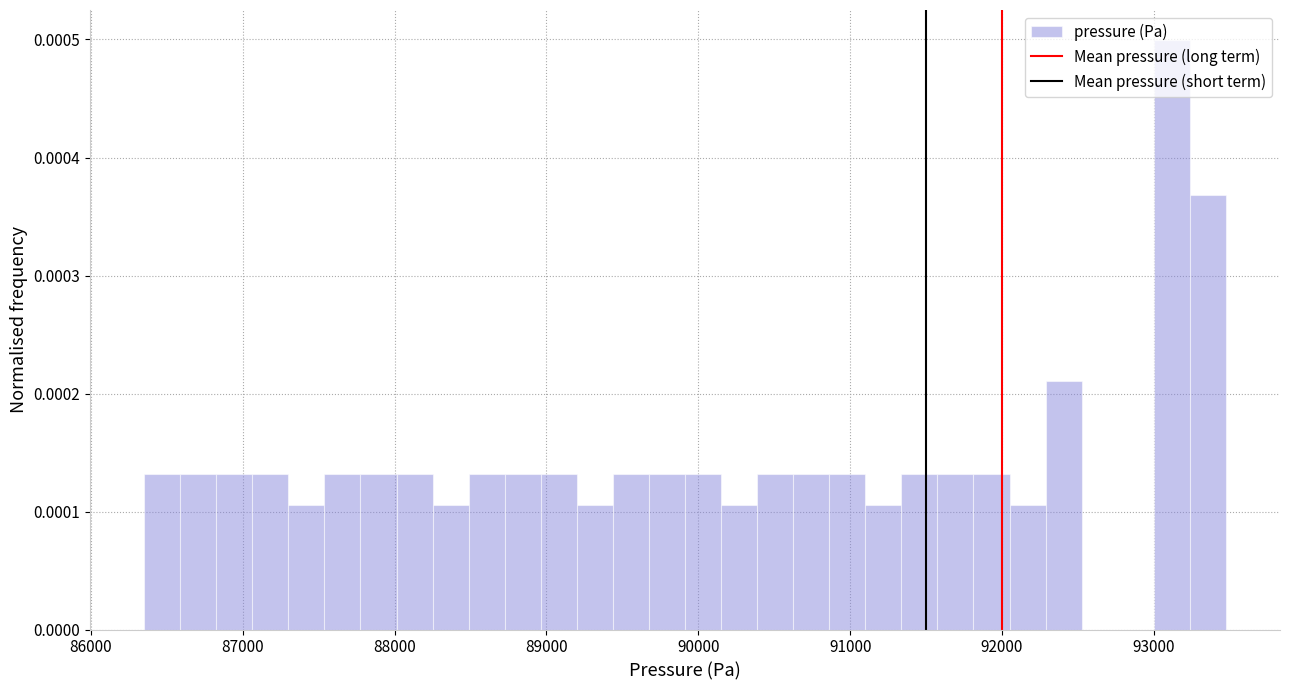

Around what value on the x-axis is the tallest bar? Give the approximate position of its centre, as read against the axis.

93100